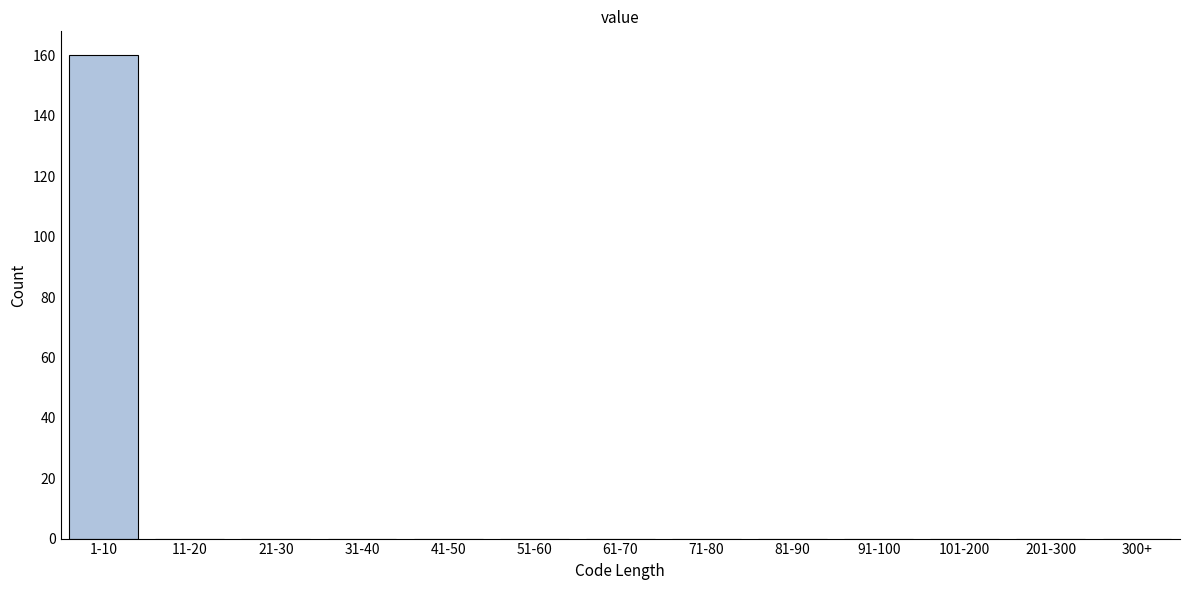

Reading left to right, what are all the values shown in this chart?

1-10=160	11-20=0	21-30=0	31-40=0	41-50=0	51-60=0	61-70=0	71-80=0	81-90=0	91-100=0	101-200=0	201-300=0	300+=0